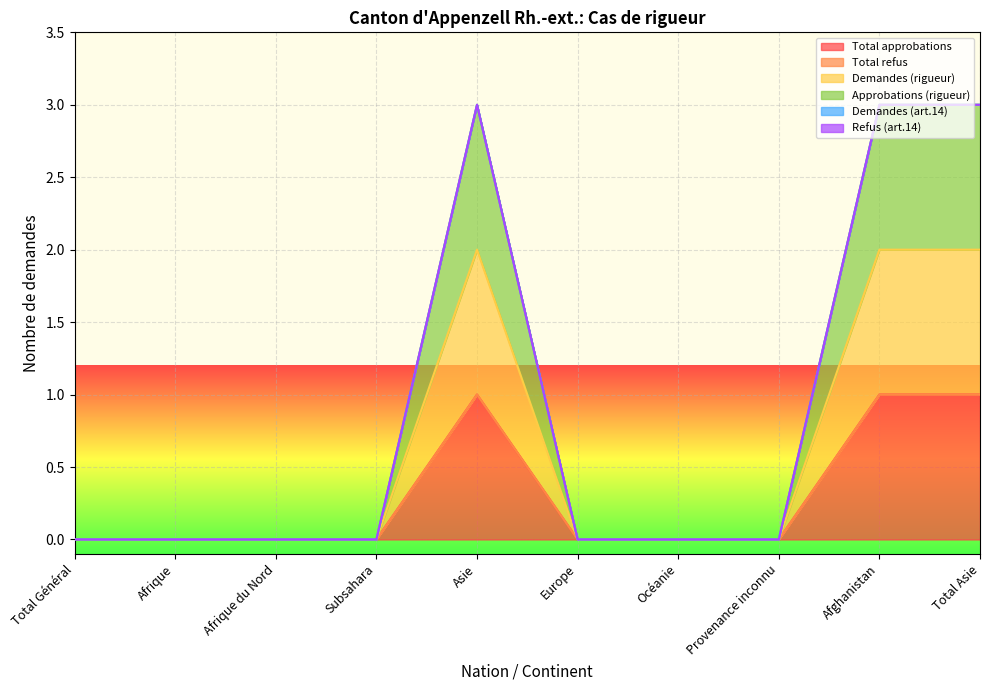

How many Demandes (rigueur) values are between 0 and 1?

10